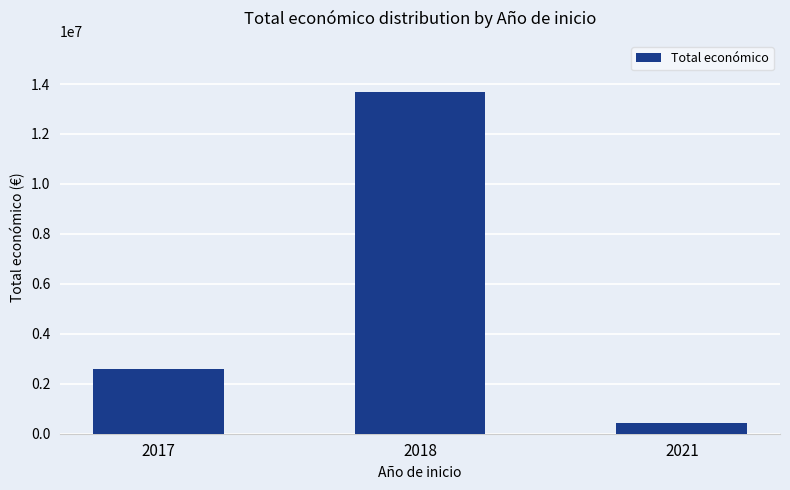

What is the value of the 2nd bar from the left?

13679631